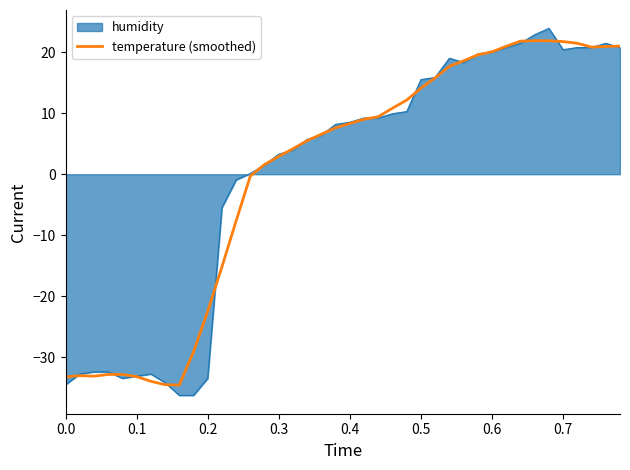

Which series has the widest spread of values?

humidity